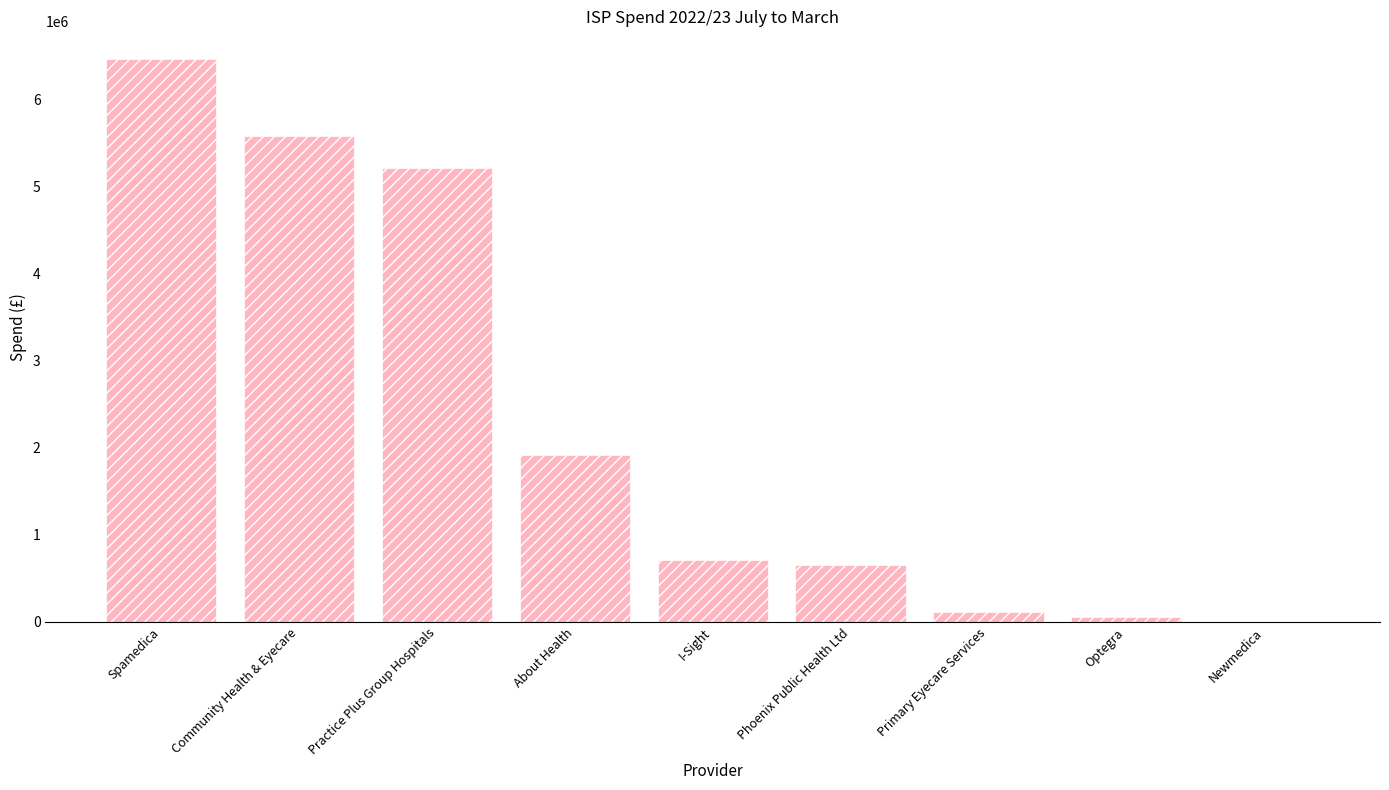

What is the change in value from About Health to Phoenix Public Health Ltd?

-1261097.9